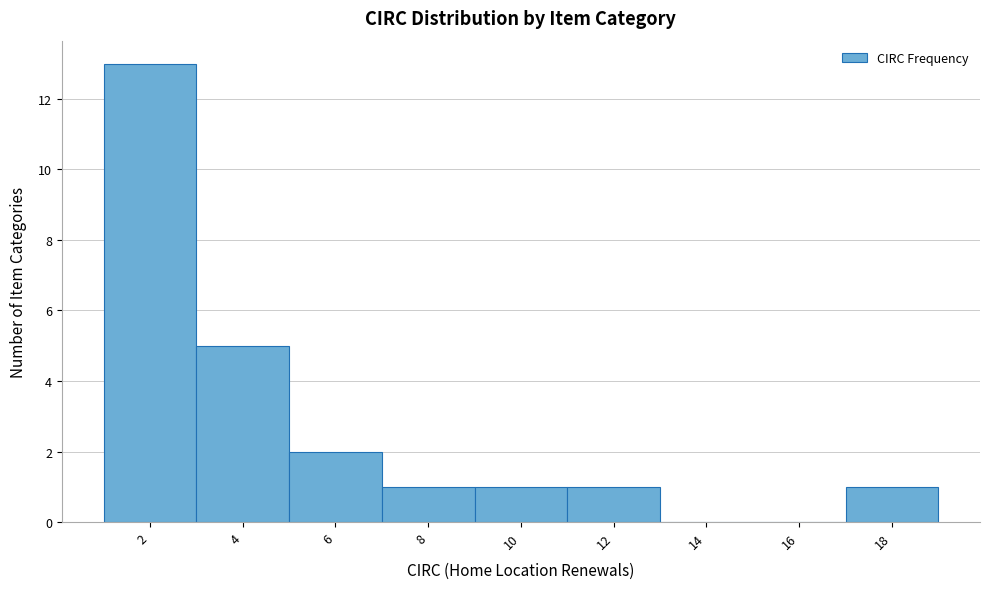

Reading left to right, list all the values displayed in this chart.

2=13	4=5	6=2	8=1	10=1	12=1	14=0	16=0	18=1